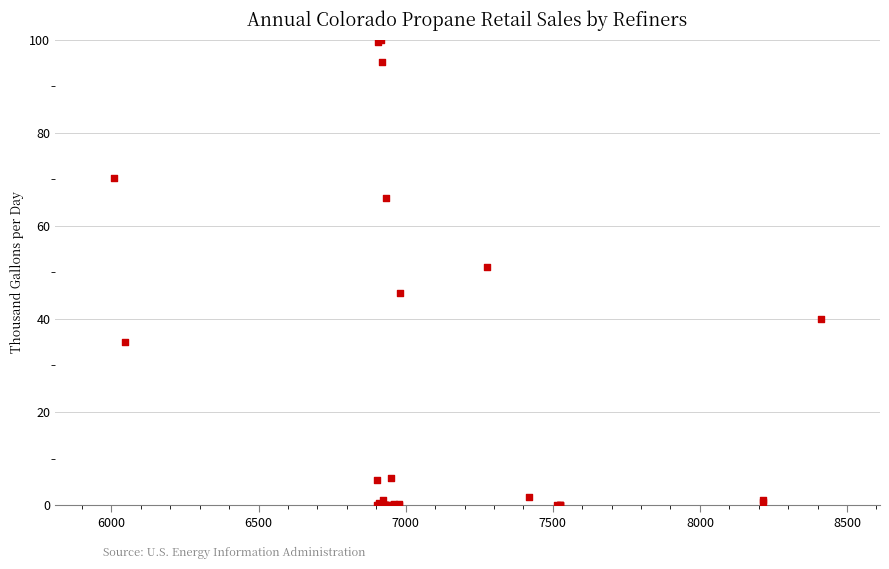

What Y value in the scatter plot is closest to 50?

51.1